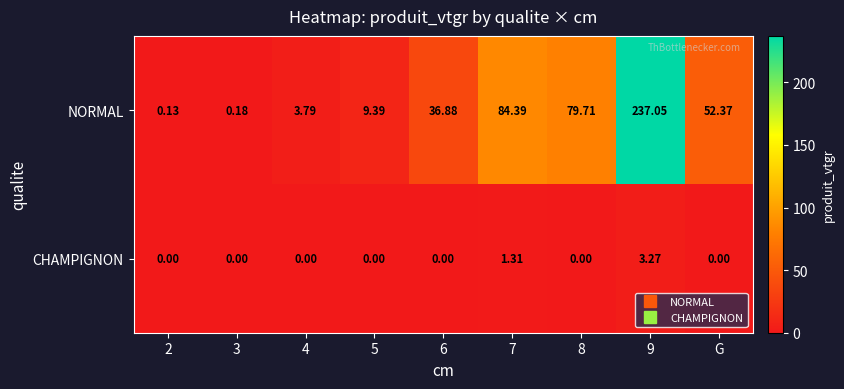

At which category is the sum across all series the highest?

9